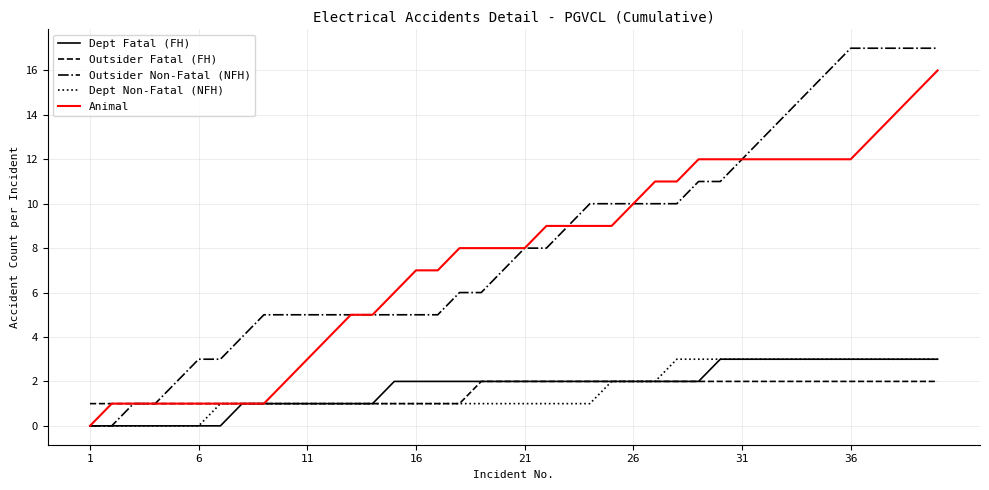

What is the greatest value displayed?

17